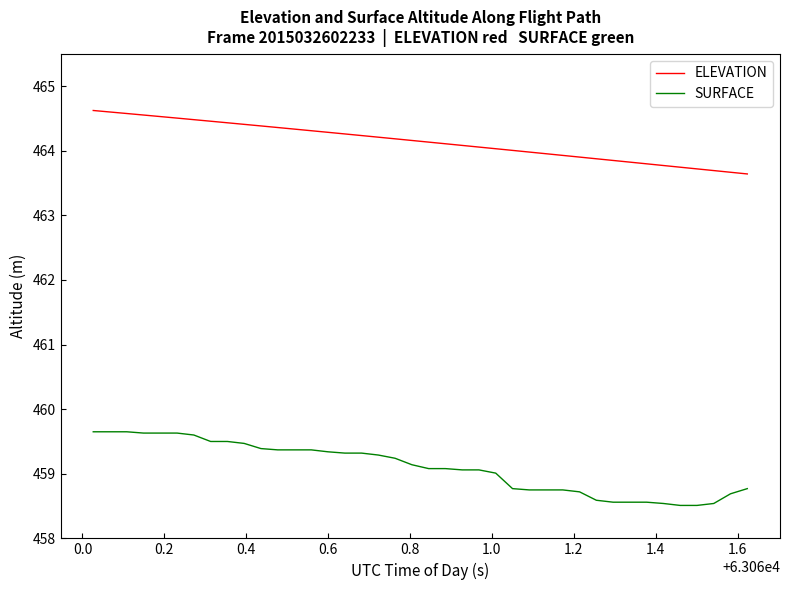

How many lines are shown in the chart?

2